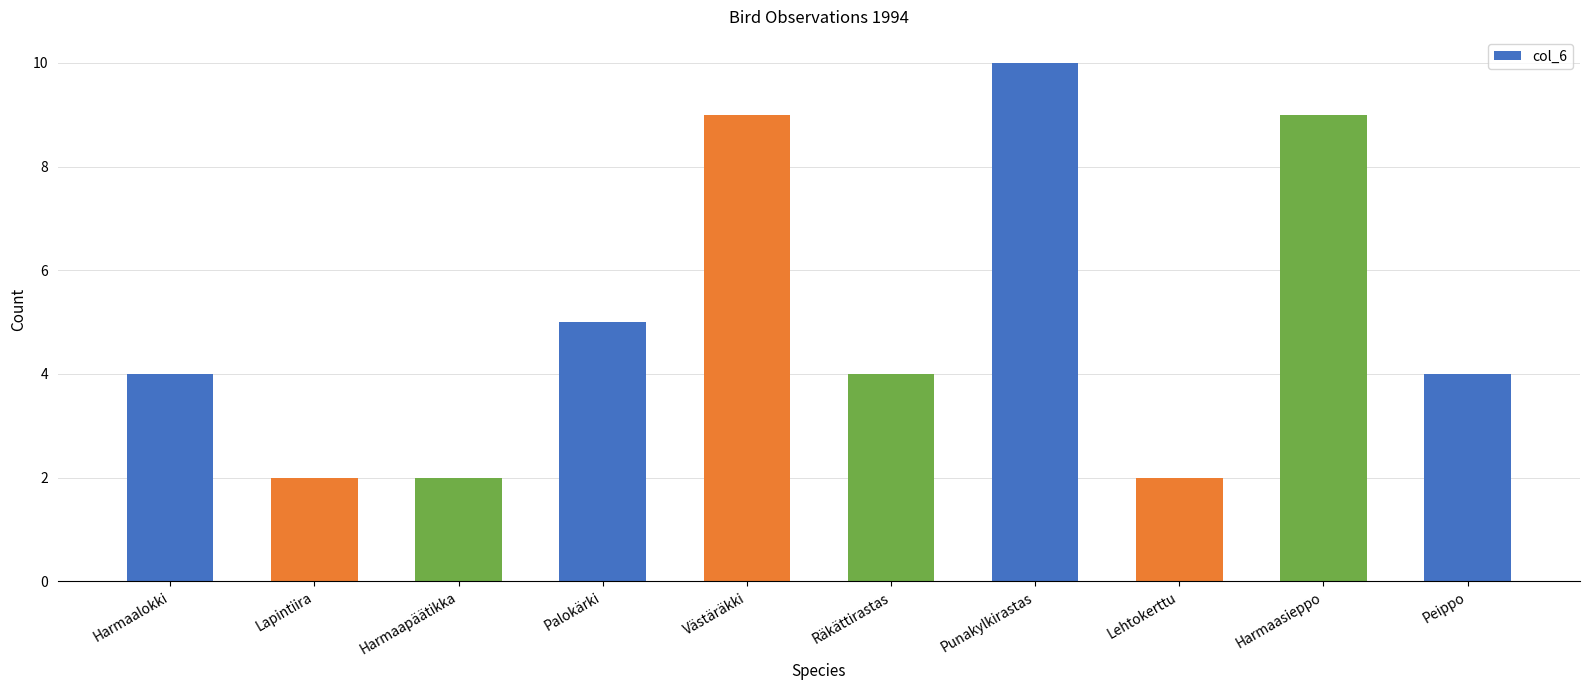

What is the average value?

5